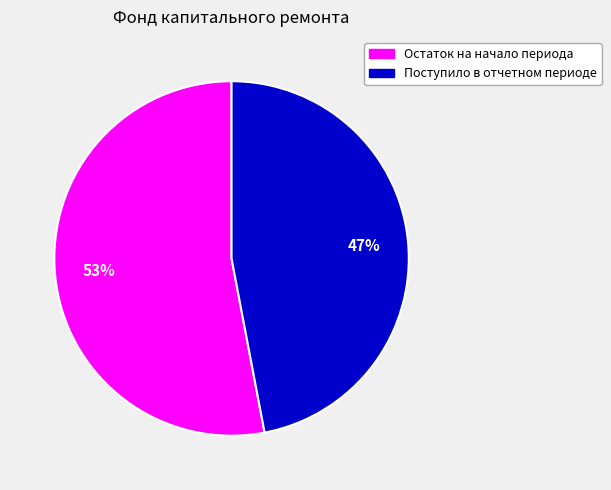

What is the largest slice in the pie chart?

Остаток на начало периода